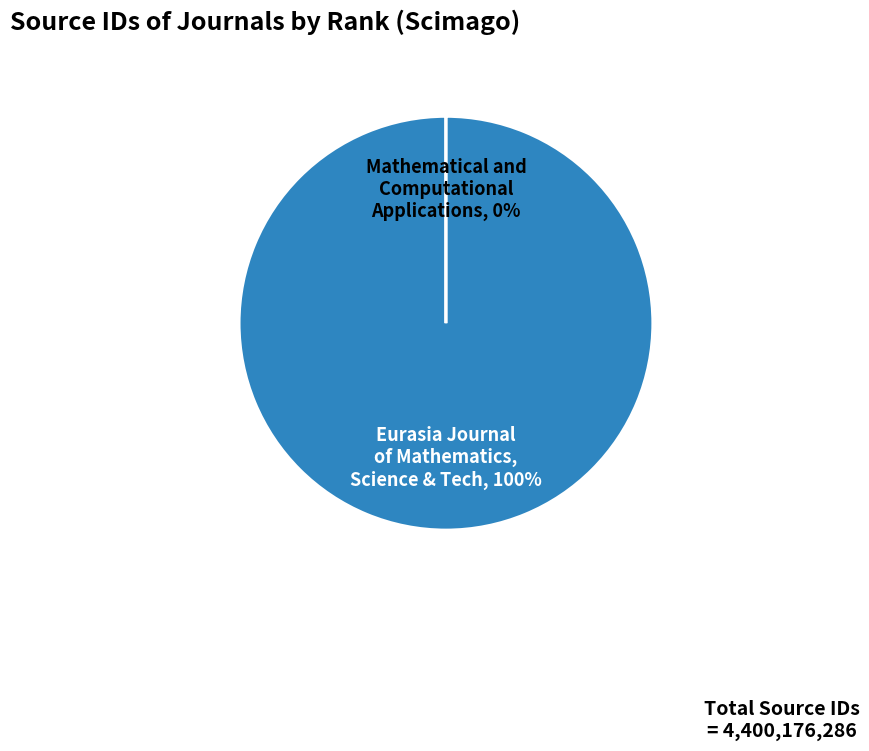

Does any single category account for the majority?

Yes